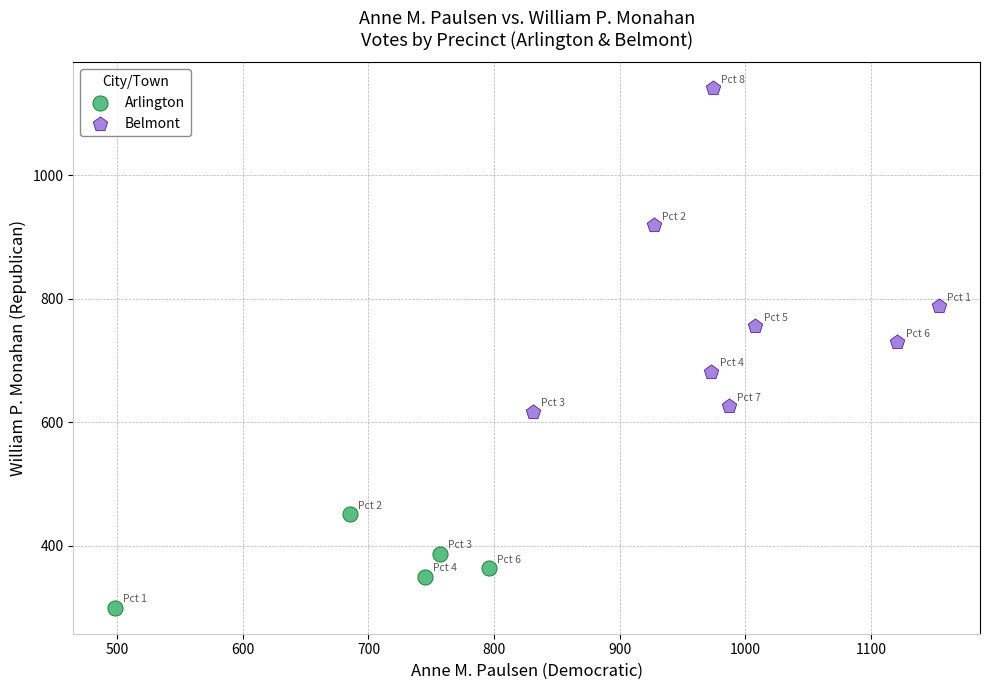

Which series contains the highest Y value?

Belmont